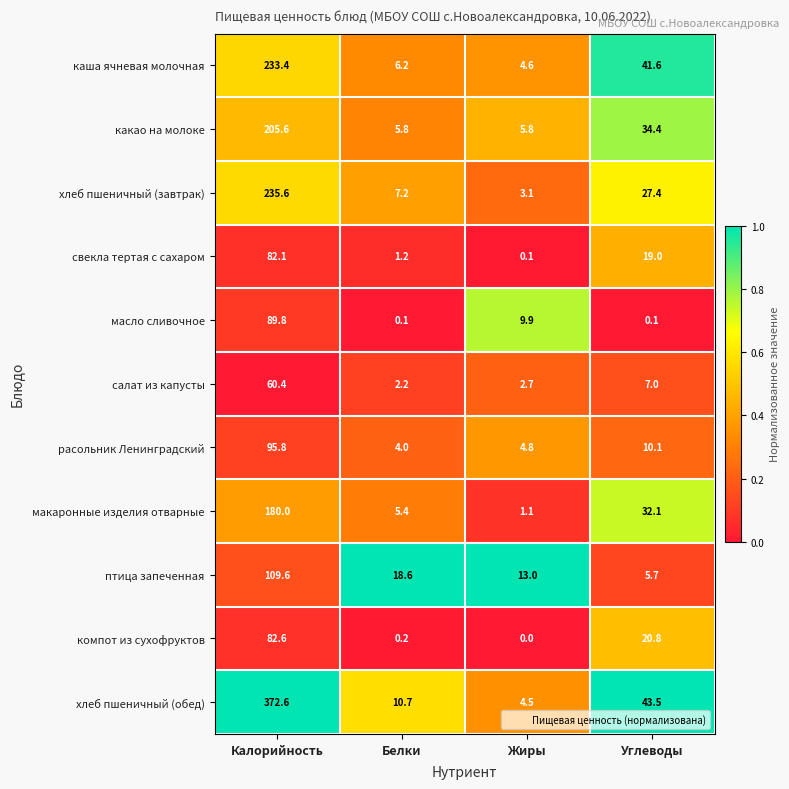

What is the average value of the хлеб пшеничный (завтрак) series?

68.3